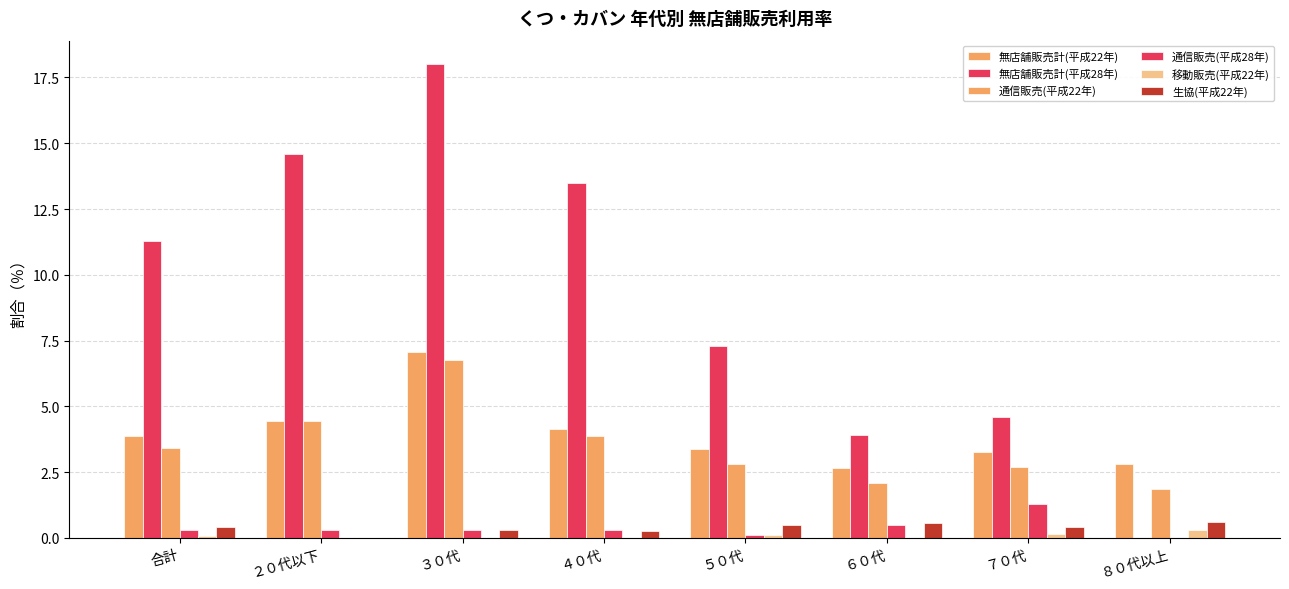

How many values in 生協(平成22年) are above zero?

7